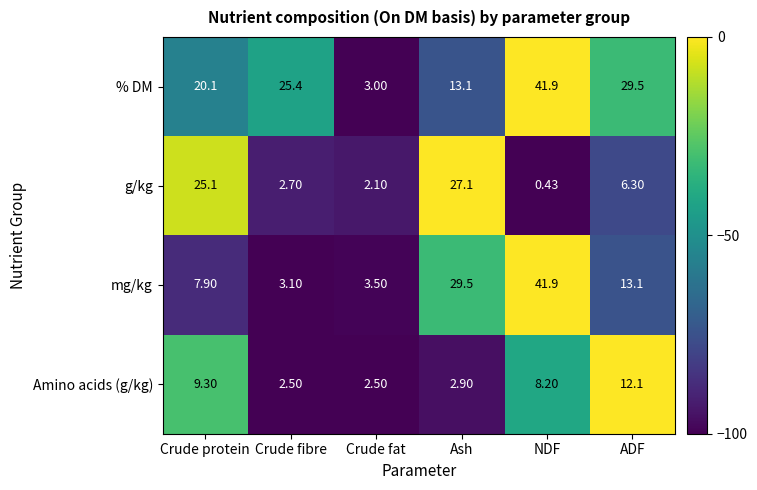

Which series changed the most between Crude fat and Ash?

mg/kg